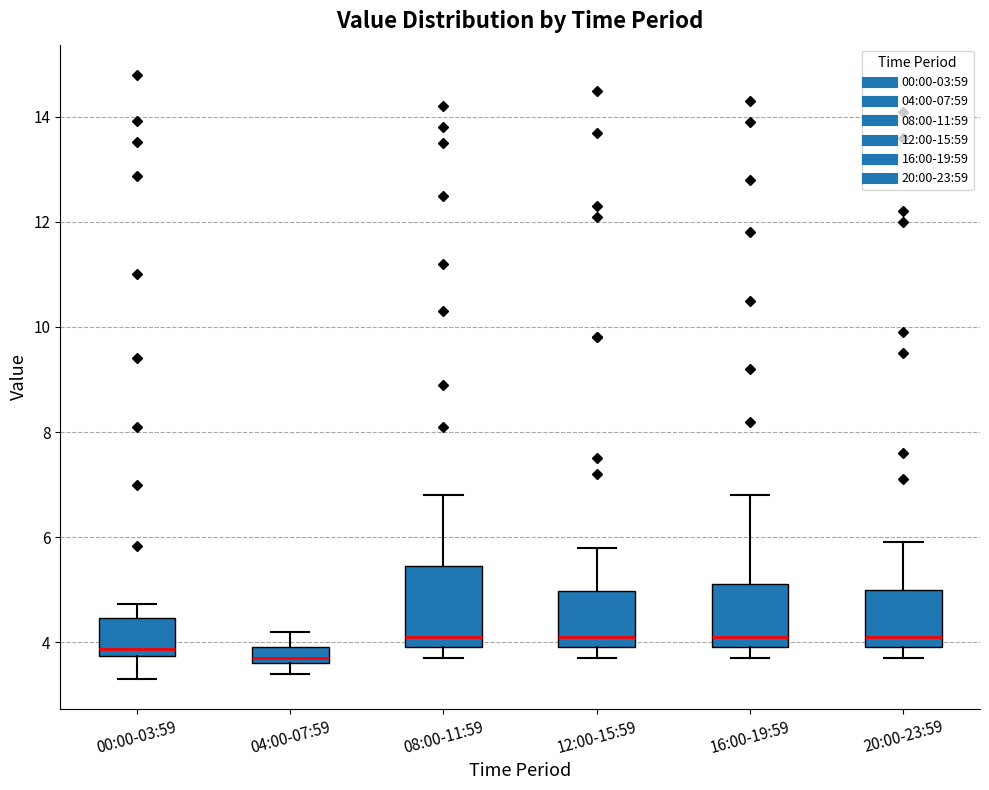

Comparing the boxes themselves (not the whiskers), which one is the tallest?

08:00-11:59